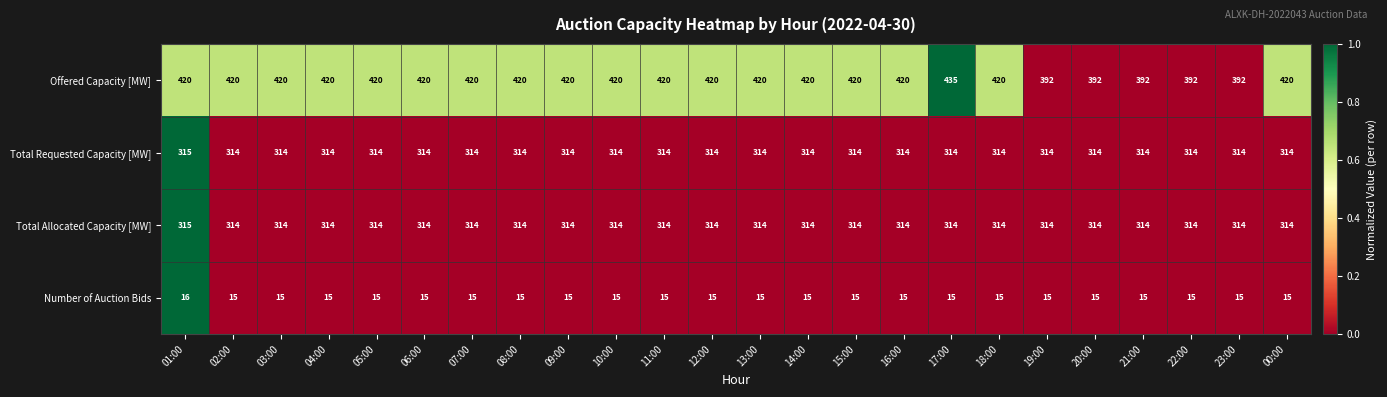

The value of Total Allocated Capacity [MW] at 04:00 is 152. True or false?

False